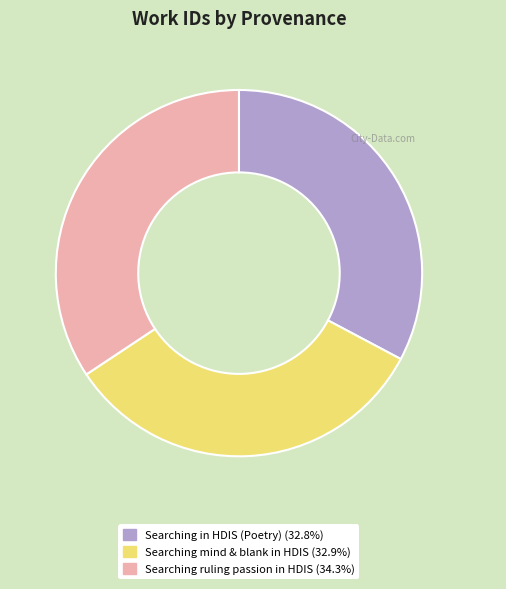

Is there any slice that represents more than half of the pie?

No